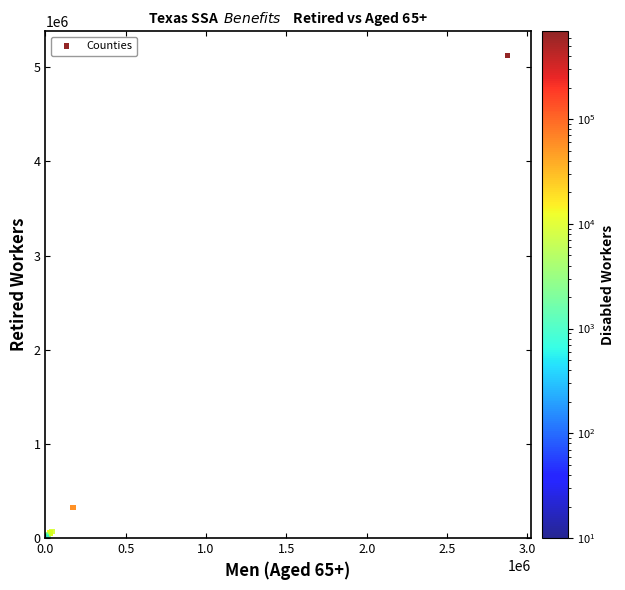

What Y value in the scatter plot is closest to 2562348?

324131